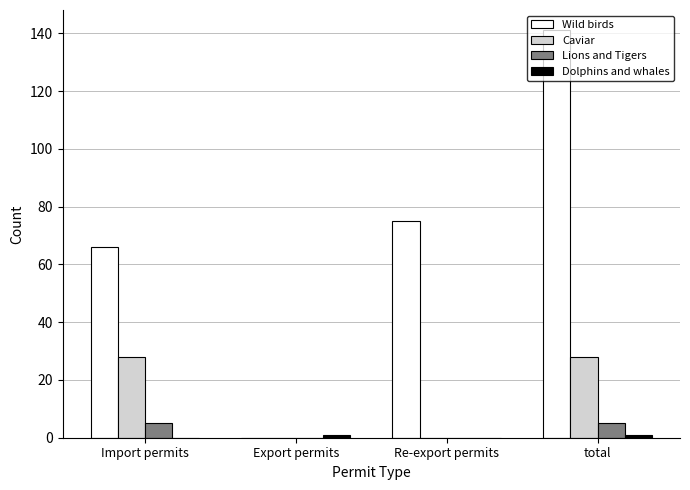

Which series has the largest total across all categories?

Wild birds